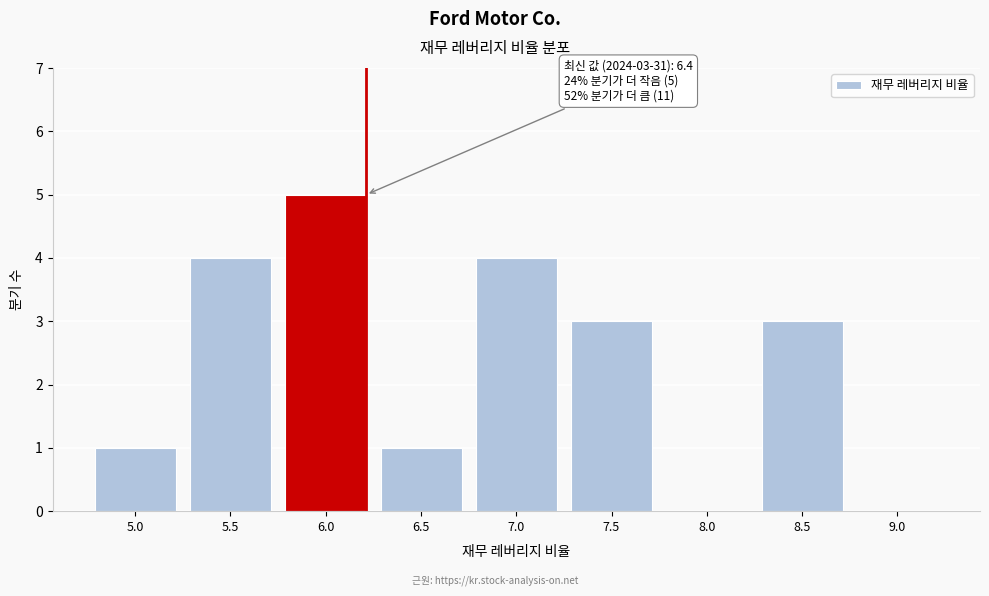

Reading left to right, list all the values displayed in this chart.

5.0=1	5.5=4	6.0=5	6.5=1	7.0=4	7.5=3	8.0=0	8.5=3	9.0=0